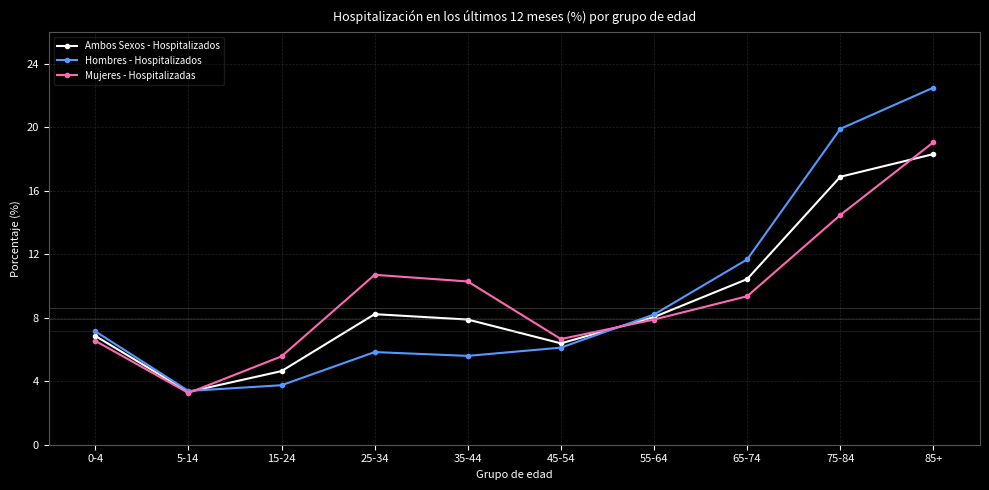

The value of Hombres - Hospitalizados at 5-14 is 2.3. True or false?

False